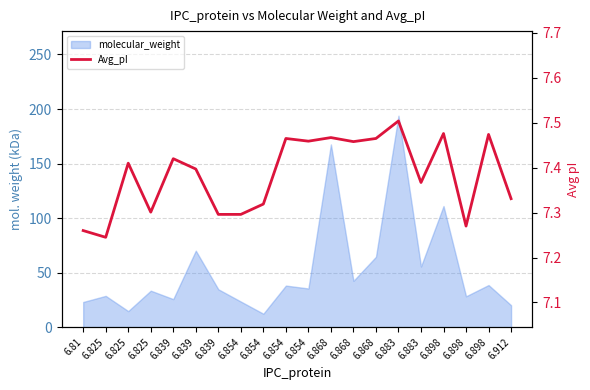

The value at 6.825 is 7.3. True or false?

True